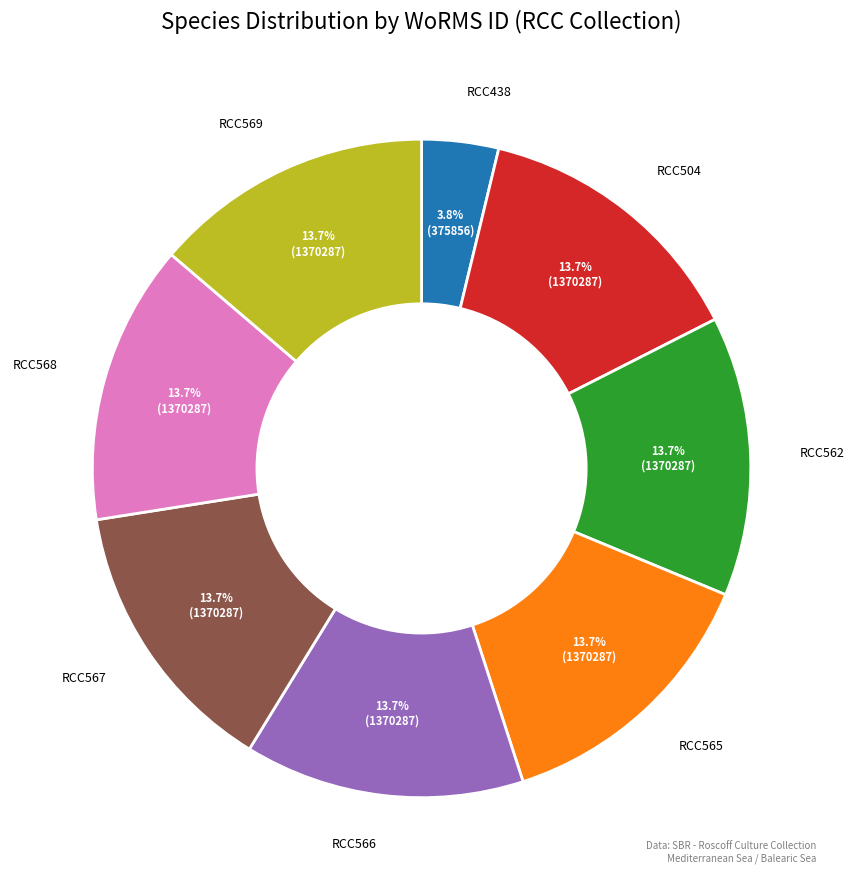

What is the ratio of the value at RCC562 to the value at RCC438?

3.6